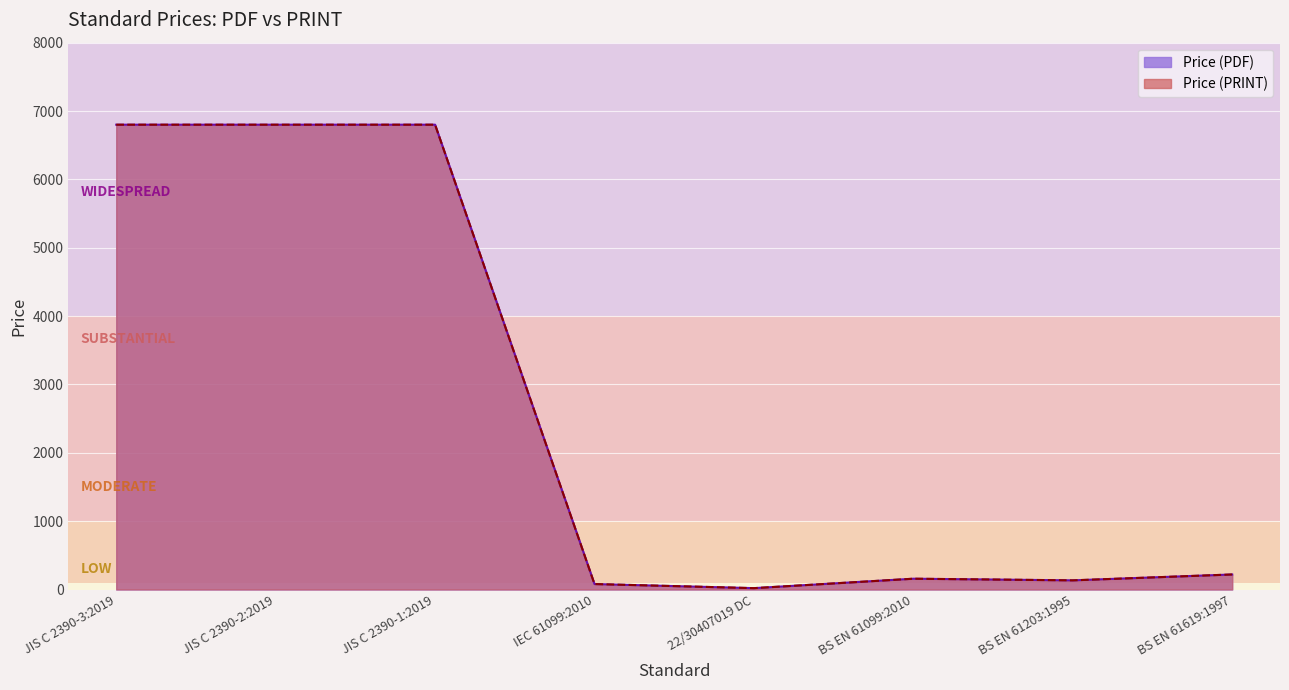

At which category is the sum across all series the highest?

JIS C 2390-3:2019